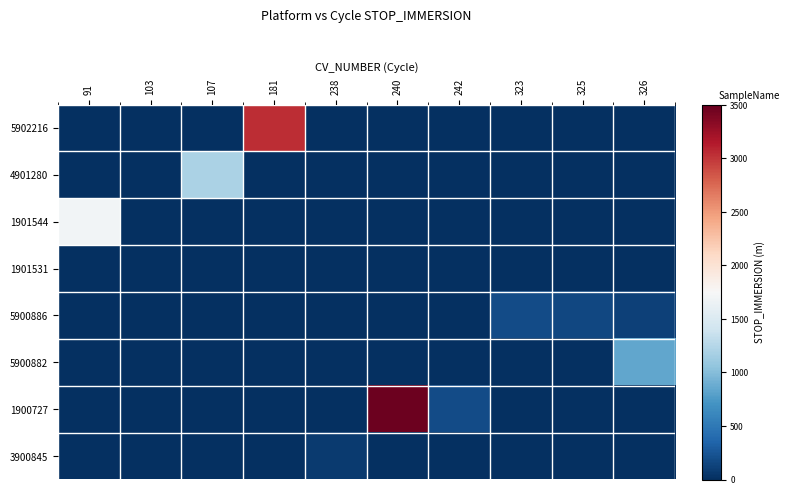

What is the sum of the 4901280 values at 107 and 240?

1200.0